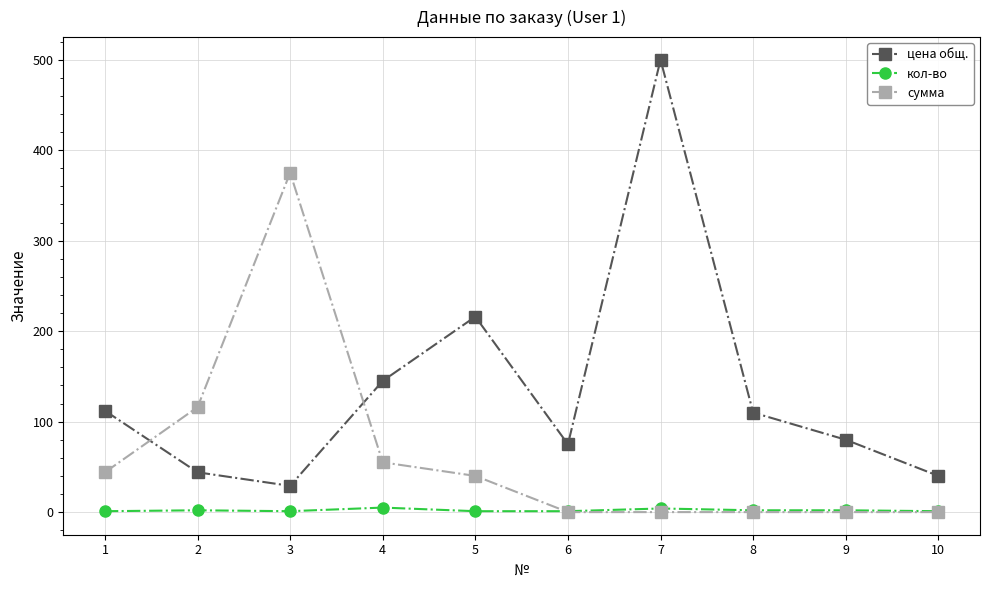

The сумма series shows 145 at 6. True or false?

False